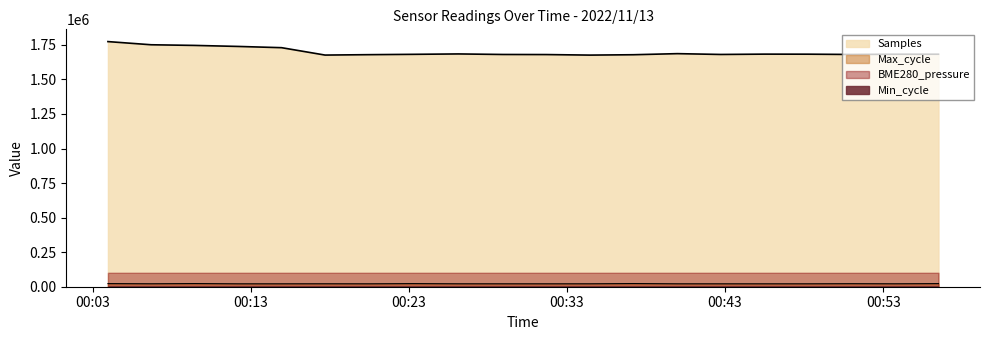

What is the difference between the maximum and minimum values in the Max_cycle series?

1900